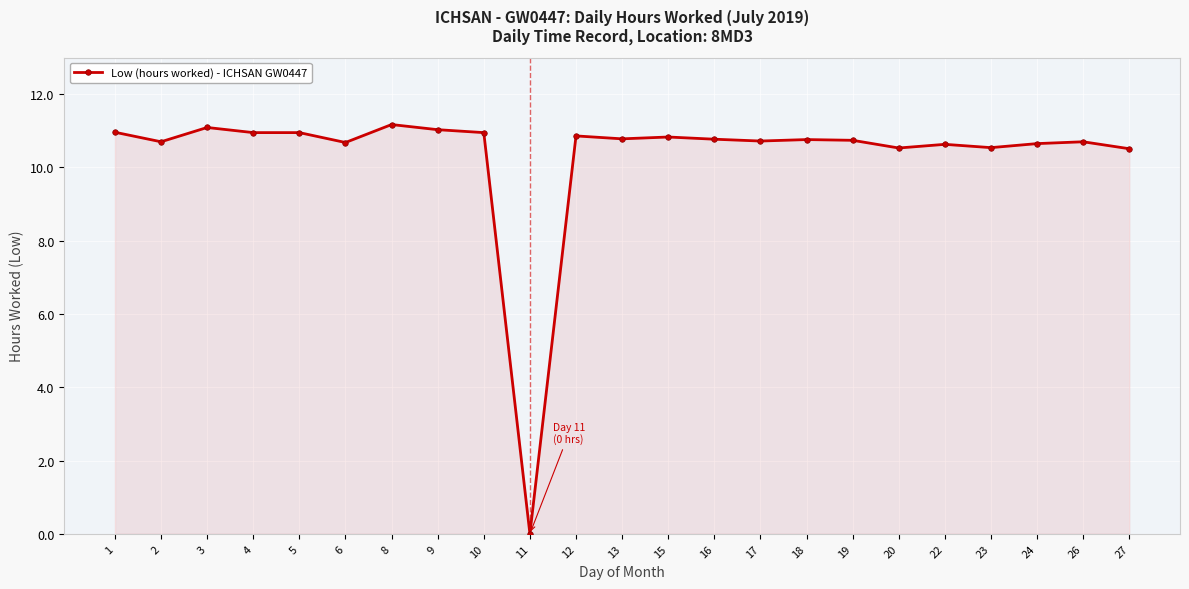

At which label does the data first exceed 10?

1